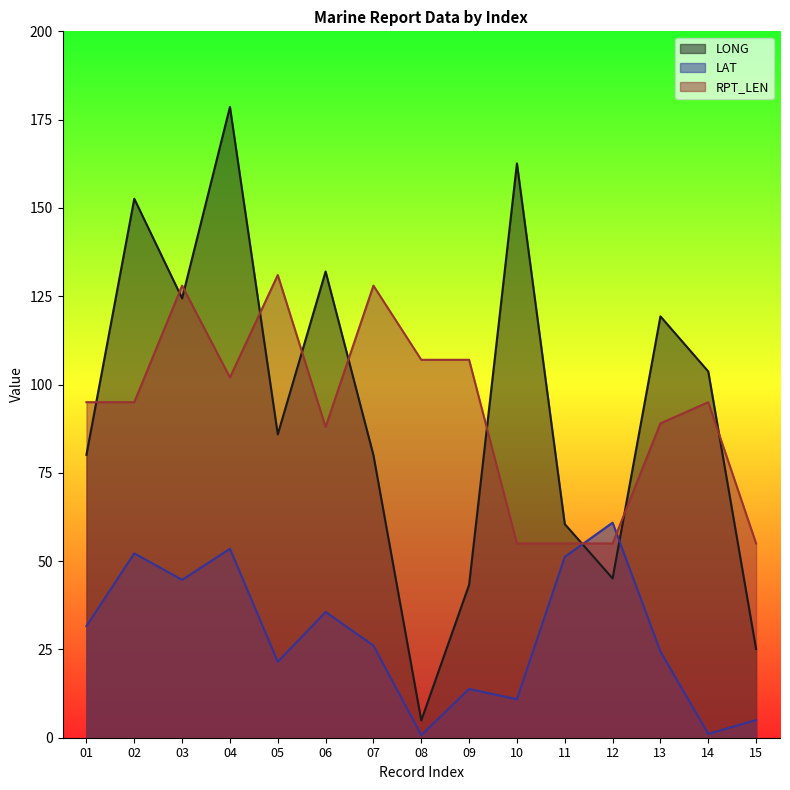

What is the approximate value of LONG at 01?

80.1